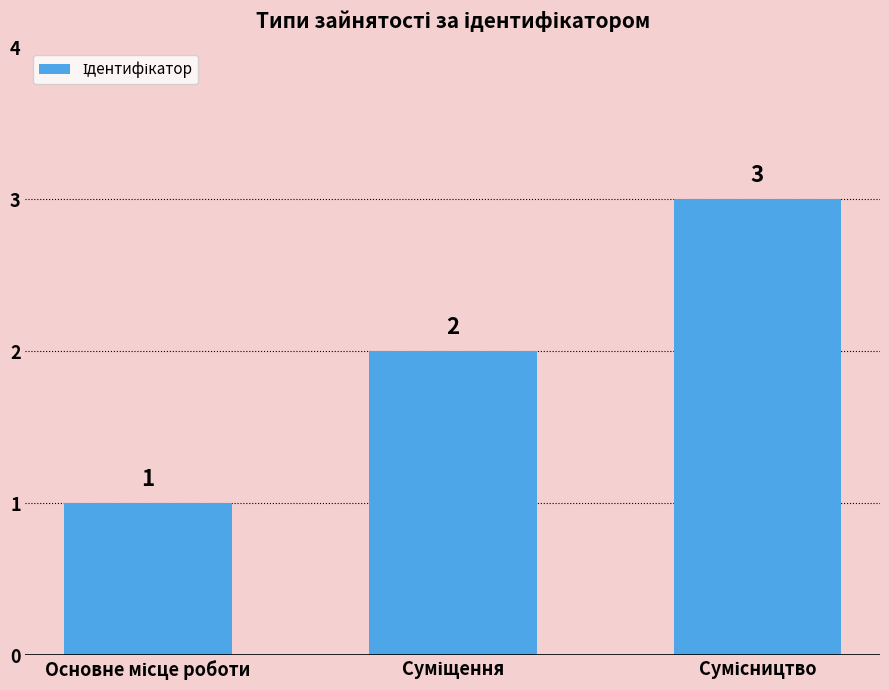

Reading left to right, extract all data points from this chart.

1	2	3